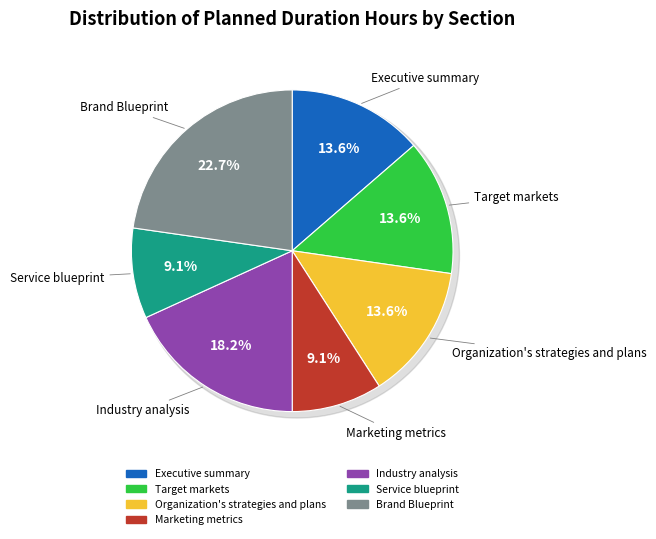

Between Organization's strategies and plans and Executive summary, which is larger?

Organization's strategies and plans